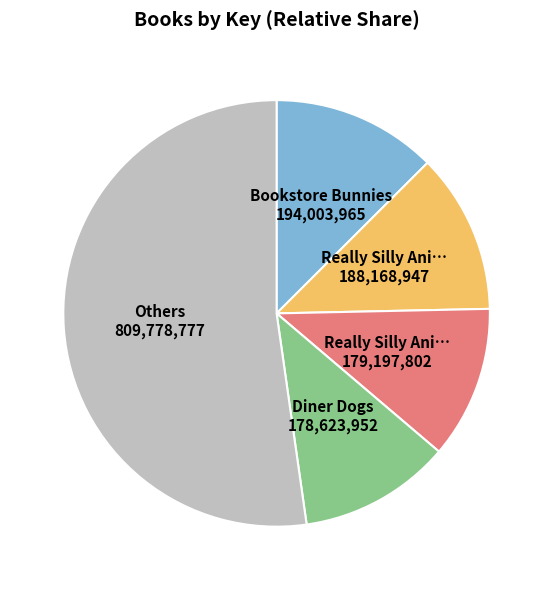

How many segments does this pie chart have?

5